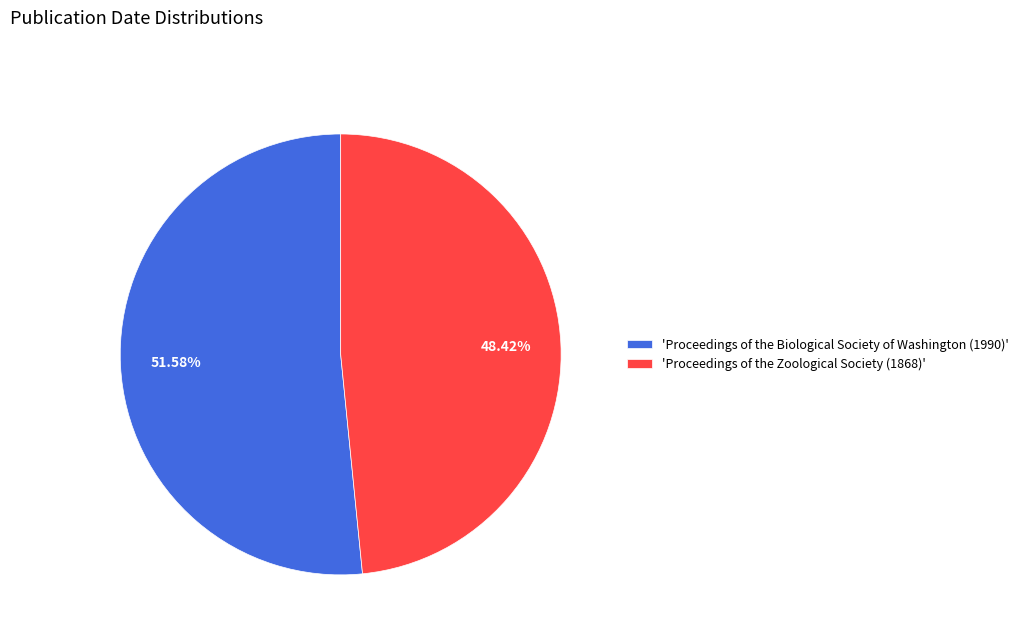

Which has a higher value, 'Proceedings of the Biological Society of Washington (1990)' or 'Proceedings of the Zoological Society (1868)'?

'Proceedings of the Biological Society of Washington (1990)'